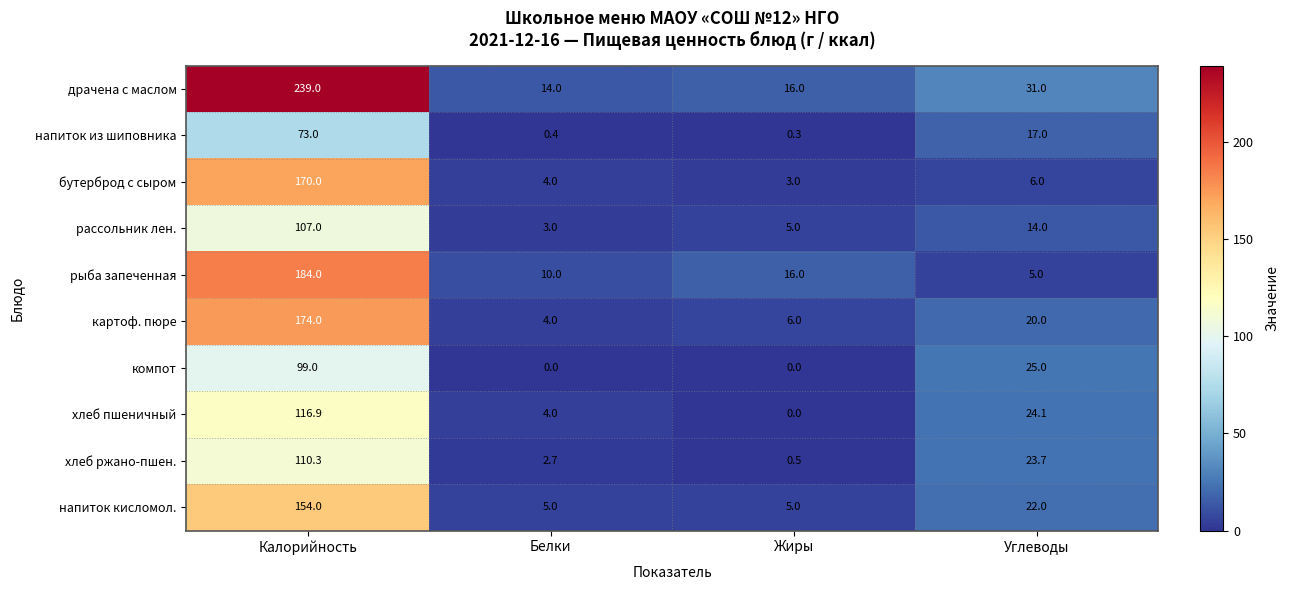

What is the minimum value for рассольник лен.?

3.0